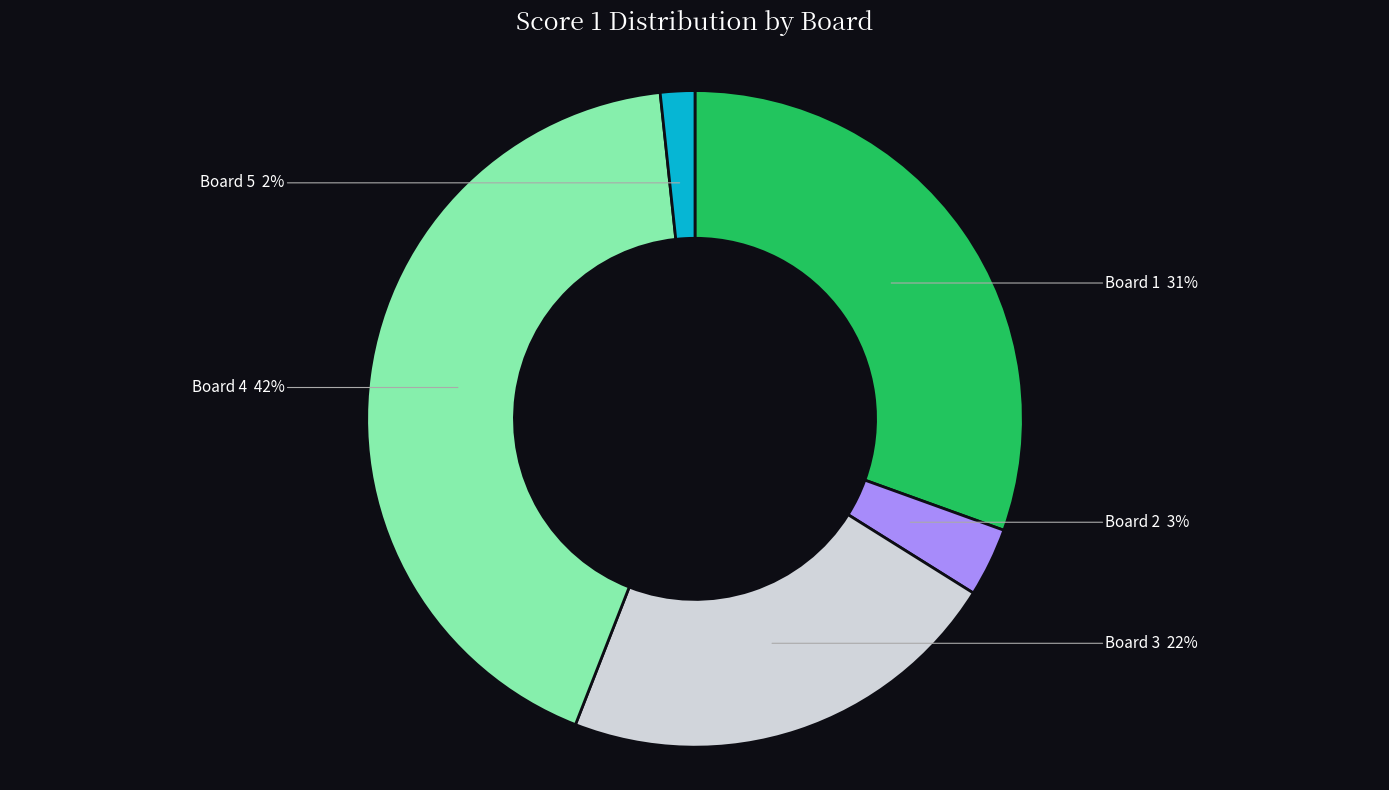

To the nearest percent, what is the average slice percentage?

20%